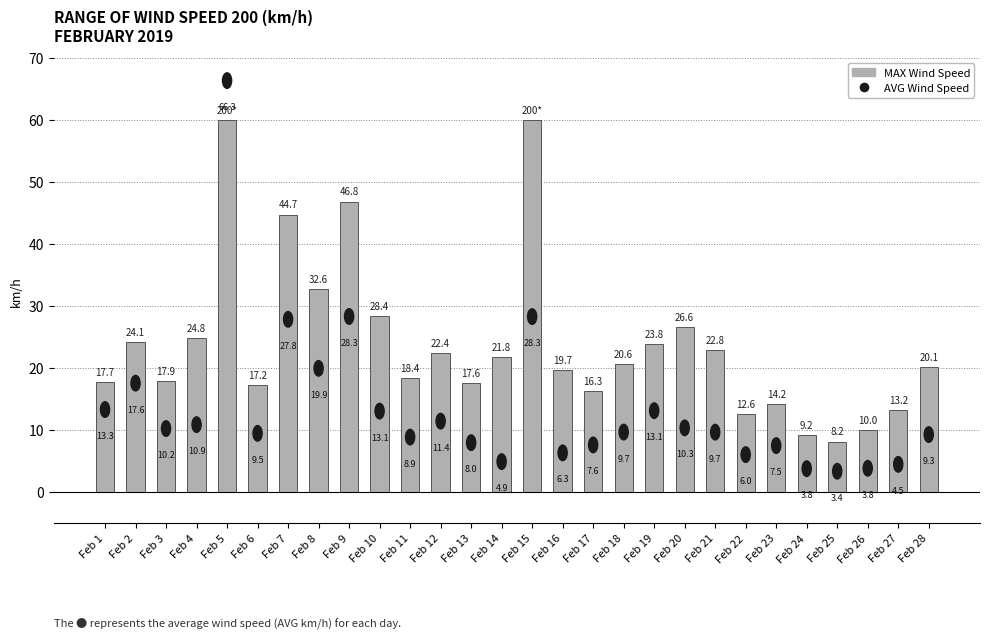

What is the value of the 16th bar from the left?

19.7